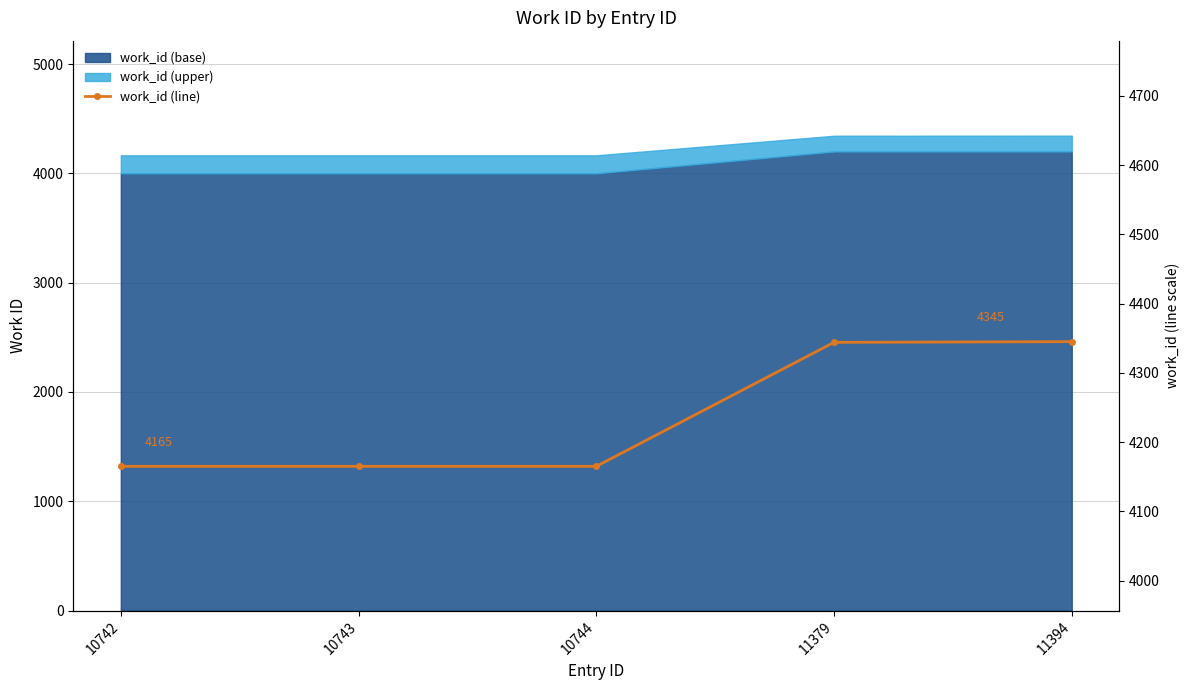

Reading right to left, list all the values displayed in this chart.

4345	4344	4165	4165	4165